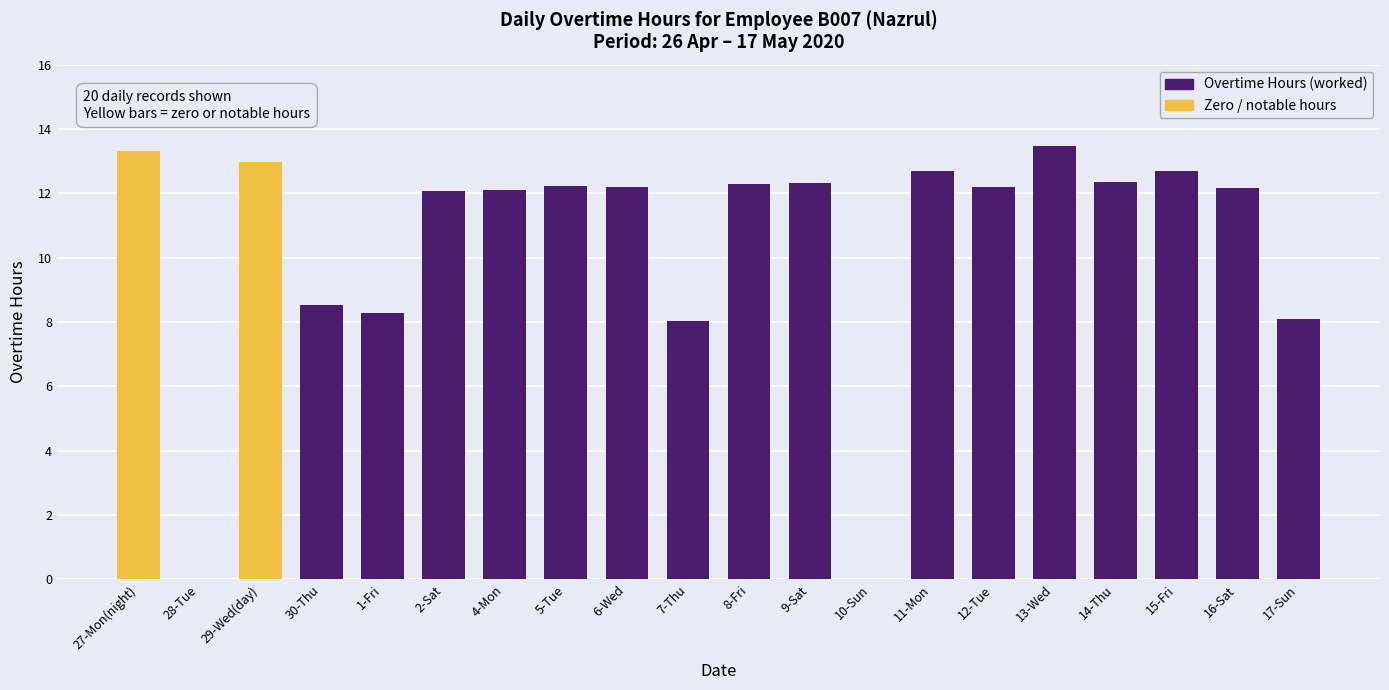

What is the sum of all values?

208.0